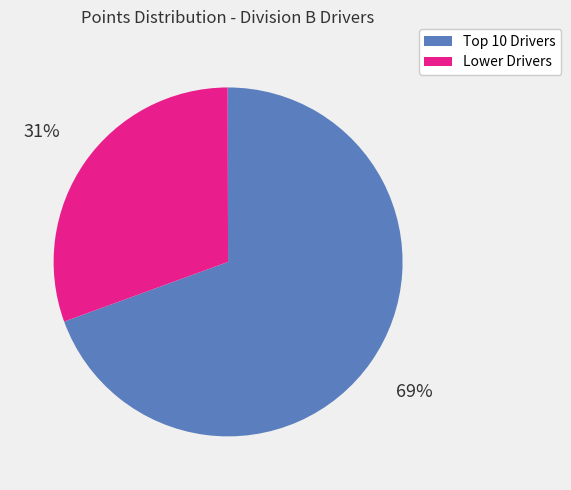

To the nearest percent, what is the average slice percentage?

50%